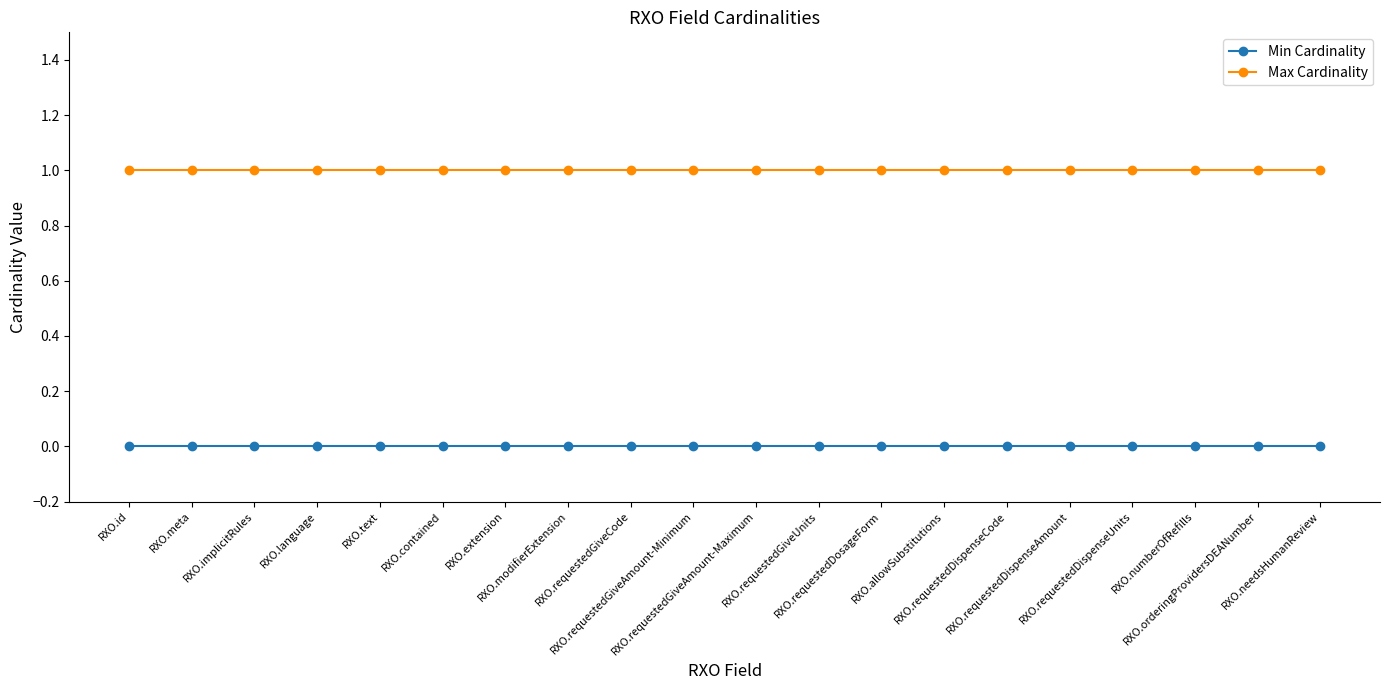

What is the label of the 8th point from the right?

RXO.requestedDosageForm